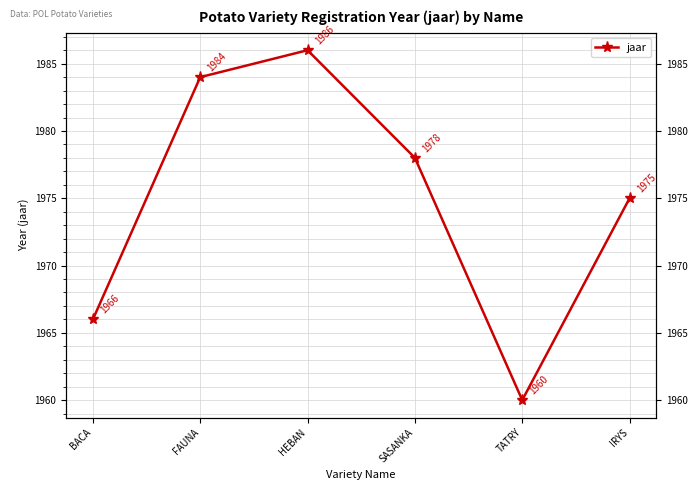

What is the sum of the values at SASANKA and HEBAN?

3964